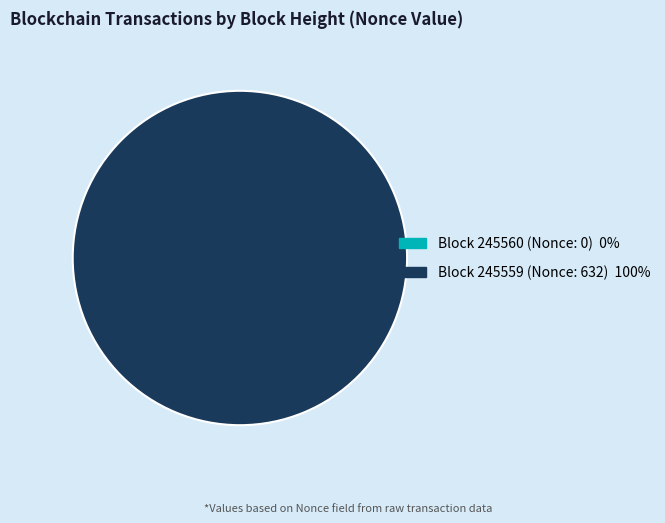

True or false: 245560 accounts for 8% of the total.

False